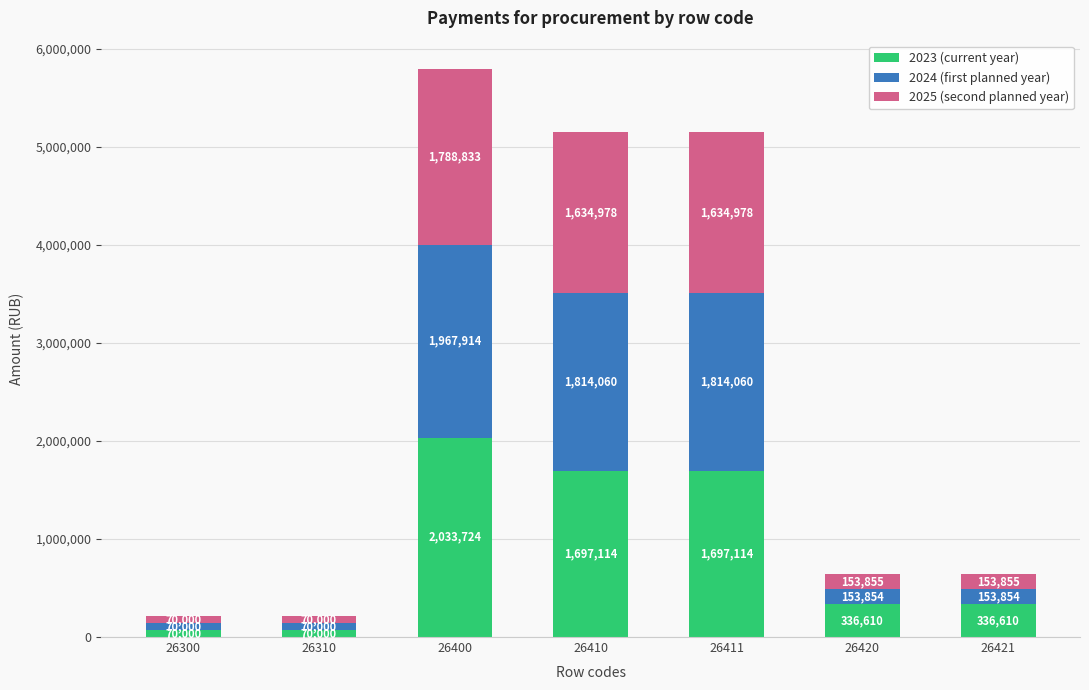

Where does the 2023 (current year) series first go above 336610?

26400